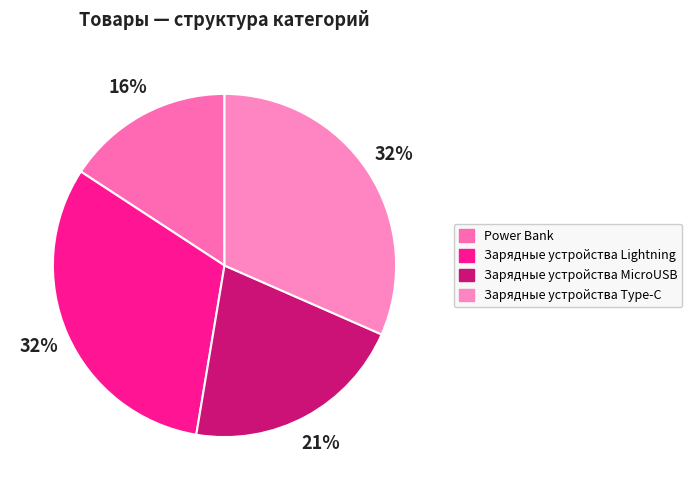

To the nearest percent, what is the average slice percentage?

25%